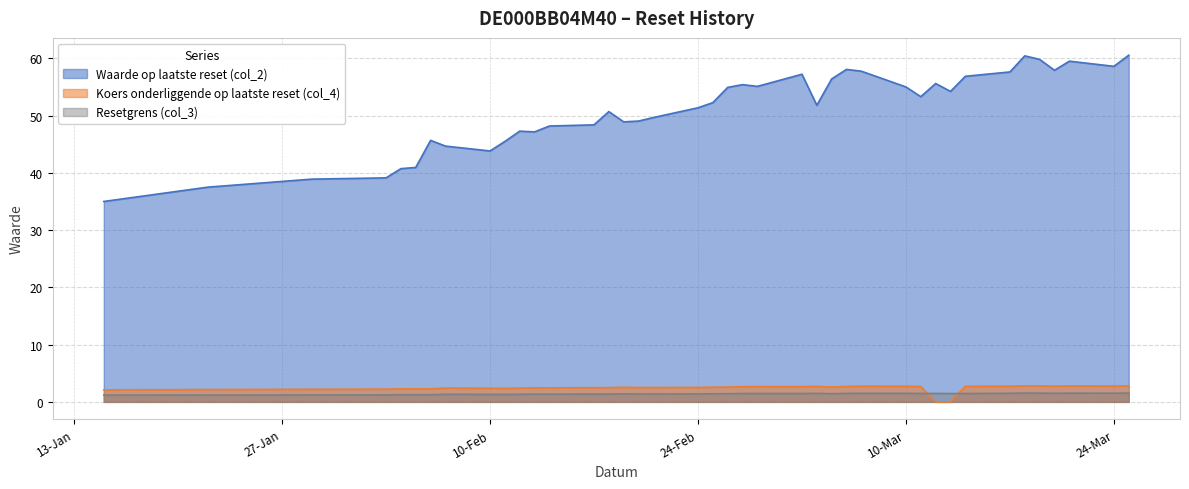

What is the lowest value of the Resetgrens (col_3) series?

1.2